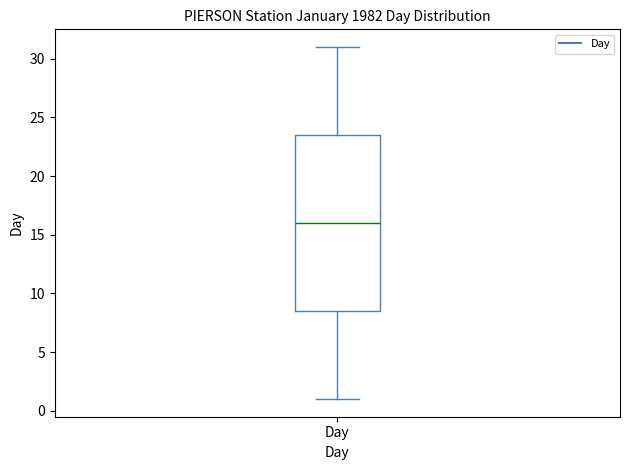

Read this box plot against the y-axis: the position of the median line, the range covered by the box, and the ends of both whiskers. The values are not printed on the chart, so give them approximately, as read against the axis.

median 16.0, box 8.5 to 23.5, whiskers 1.0 to 31.0